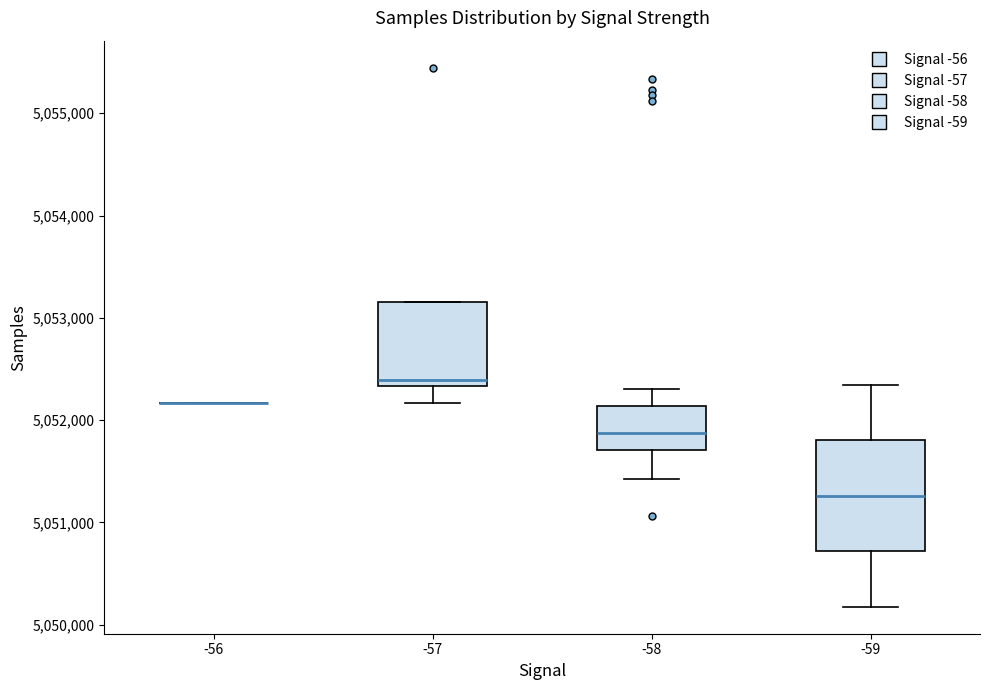

Reading left to right, read every box against the y-axis: the position of its median line, the range the box covers, and the ends of its whiskers. The values are not printed on the chart, so give them approximately, as read against the axis.

-56: box collapsed to a line at 5052200, whiskers 5052200 to 5052200
-57: median 5052400, box 5052300 to 5053200, whiskers 5052200 to 5053200
-58: median 5051900, box 5051700 to 5052100, whiskers 5051400 to 5052300
-59: median 5051300, box 5050700 to 5051800, whiskers 5050200 to 5052300